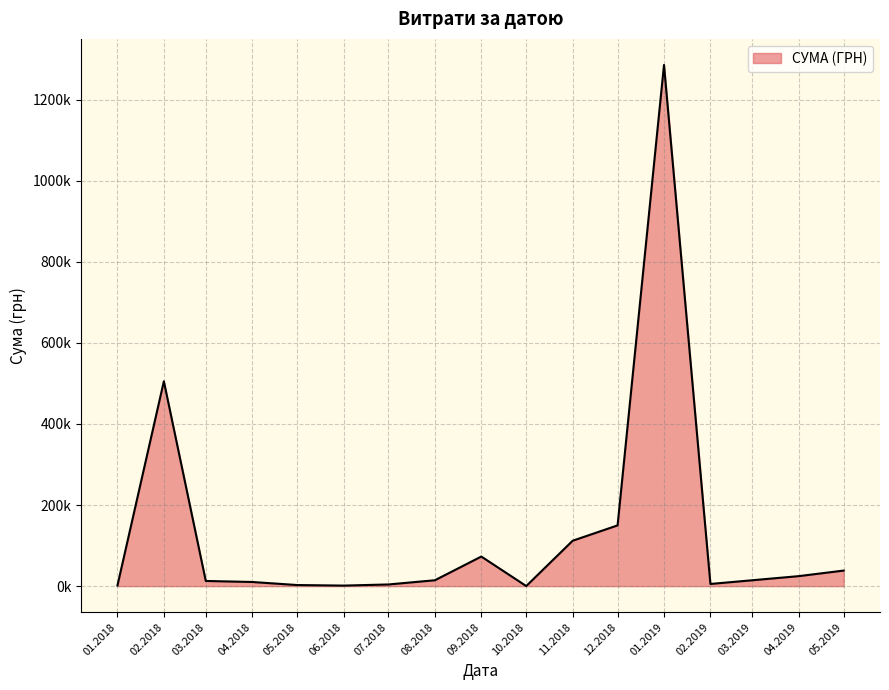

True or false: there are more than 0 points higher than both neighbors.

True